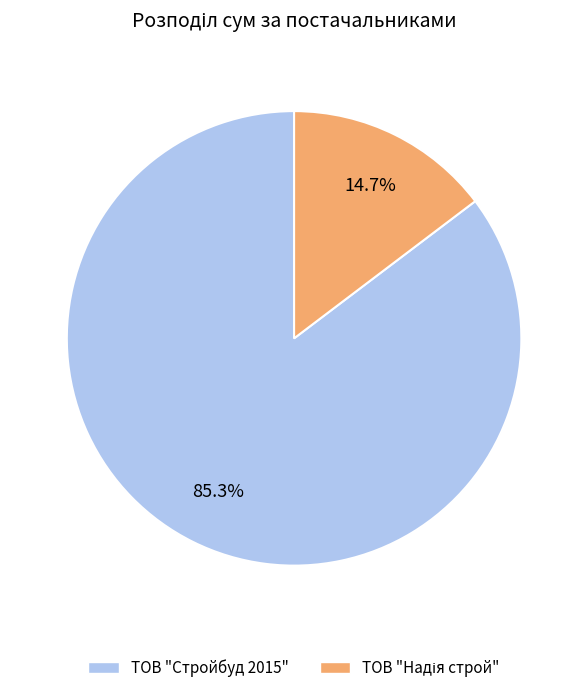

How much of the chart is everything except ТОВ "Стройбуд 2015"?

14.7%